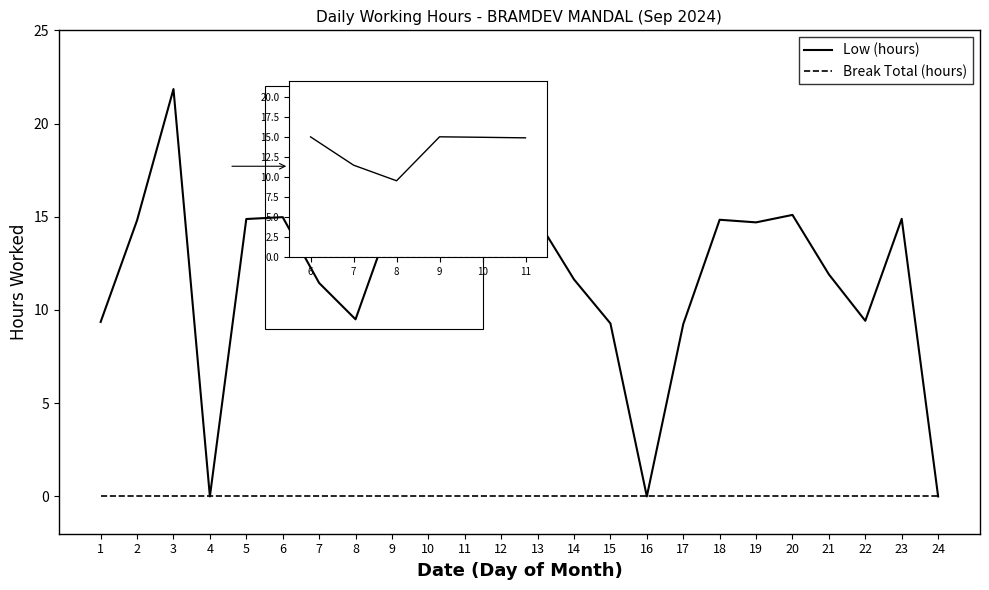

How many values in the Low (hours) series are below 14?

11